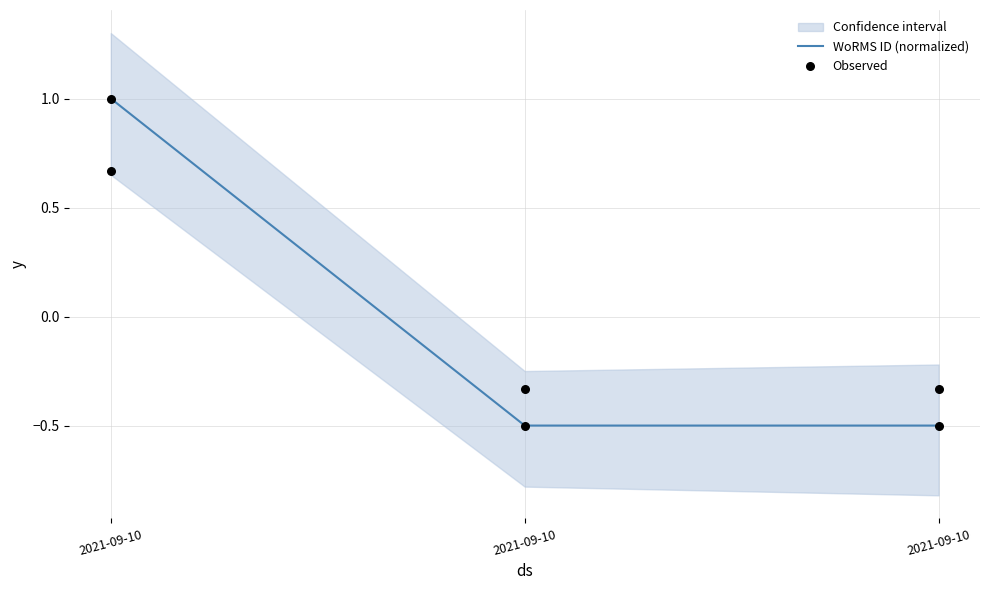

What is the total value across all series at 2021-09-10?

1.7